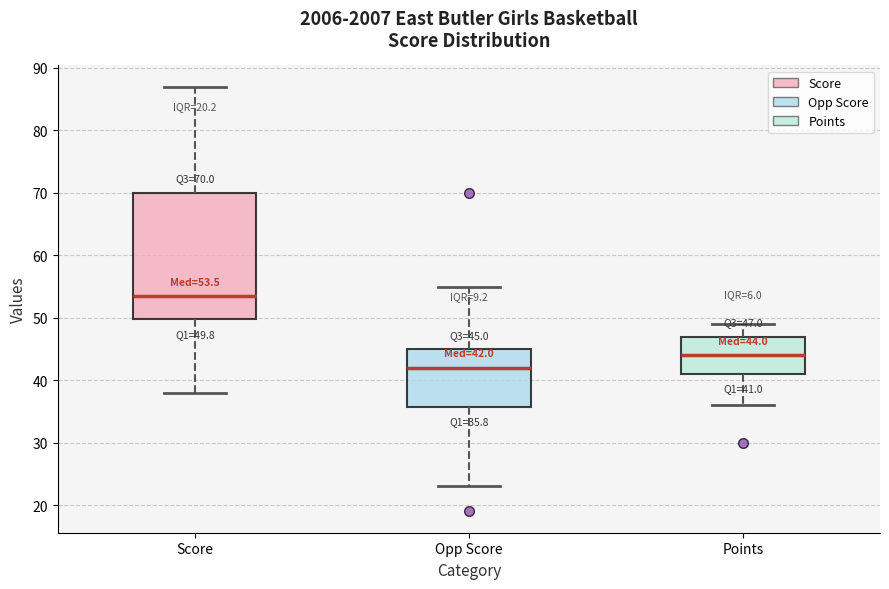

Comparing the boxes themselves (not the whiskers), which one is the tallest?

Score